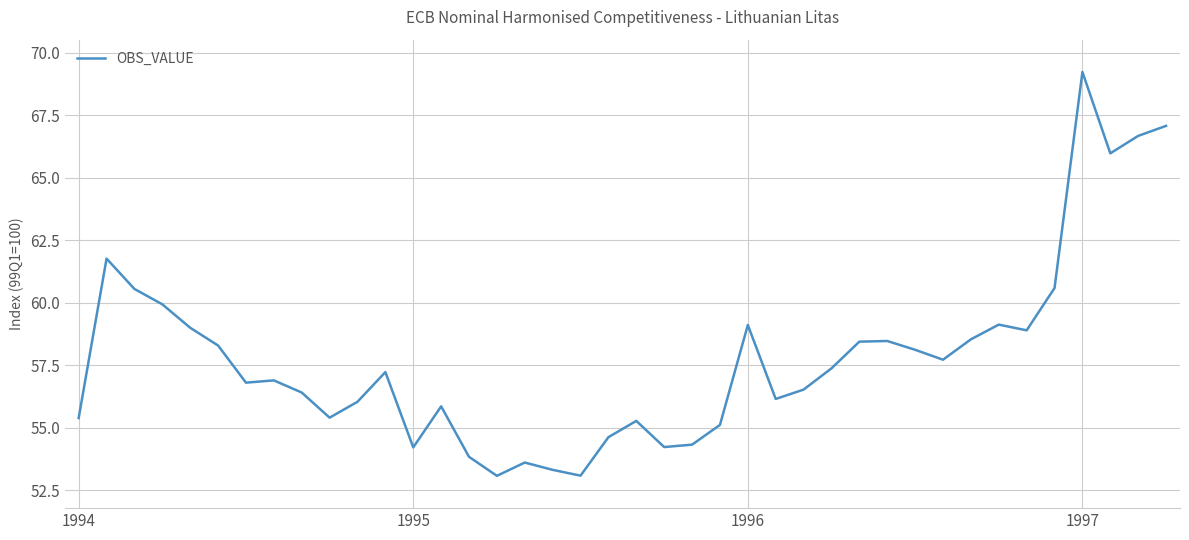

What is the difference between the maximum and minimum values?

16.2